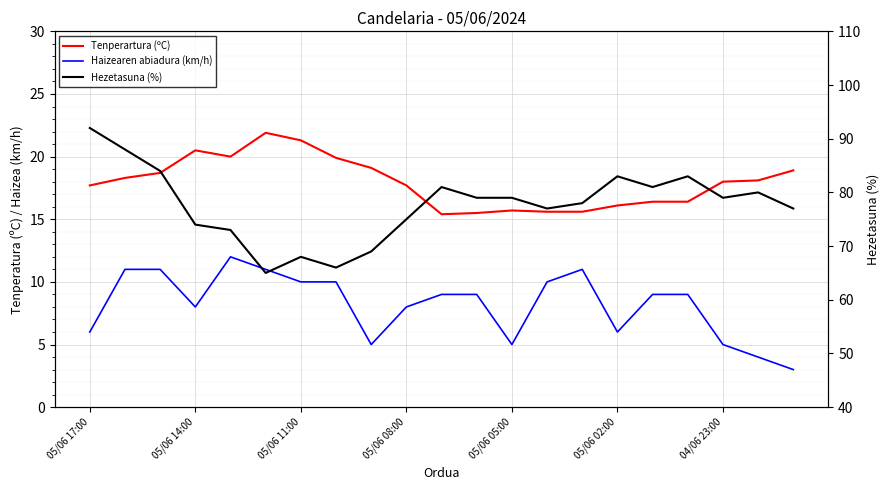

True or false: Haizearen abiadura (km/h) has a value of 8.8 at 04/06 23:00.

False